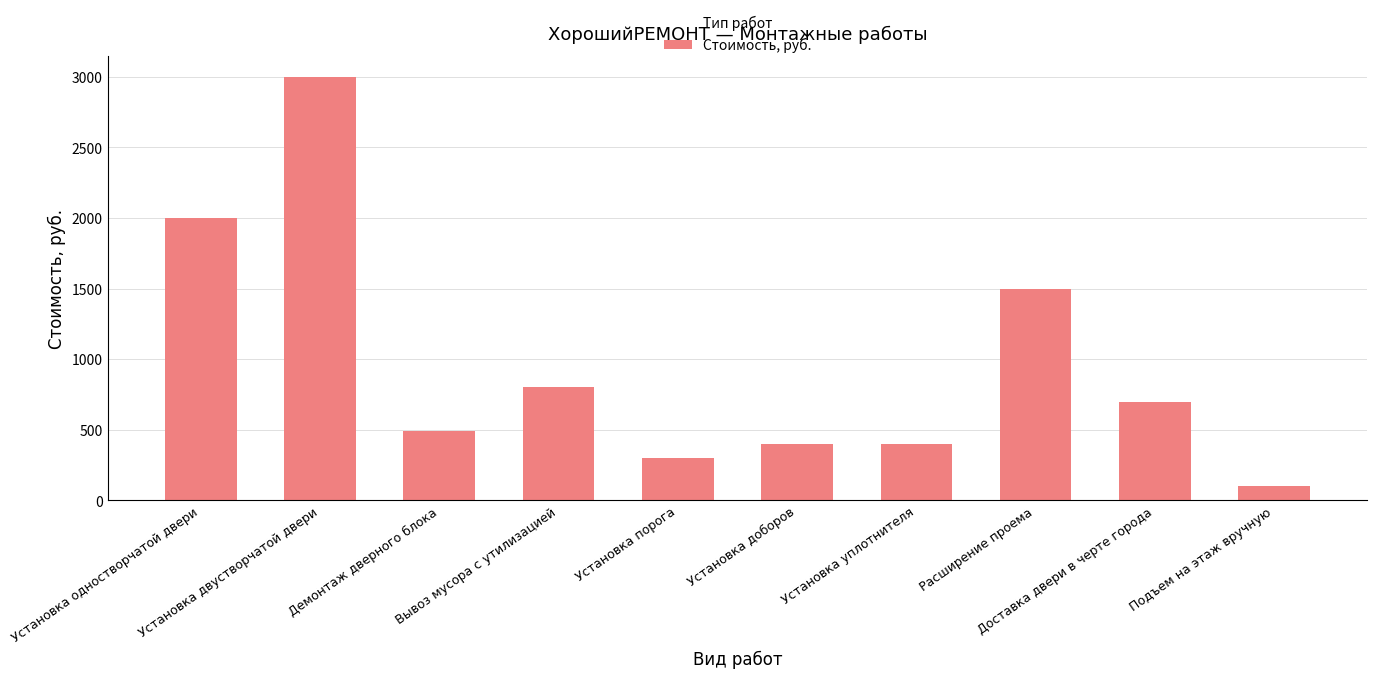

What is the maximum value shown in the chart?

3000